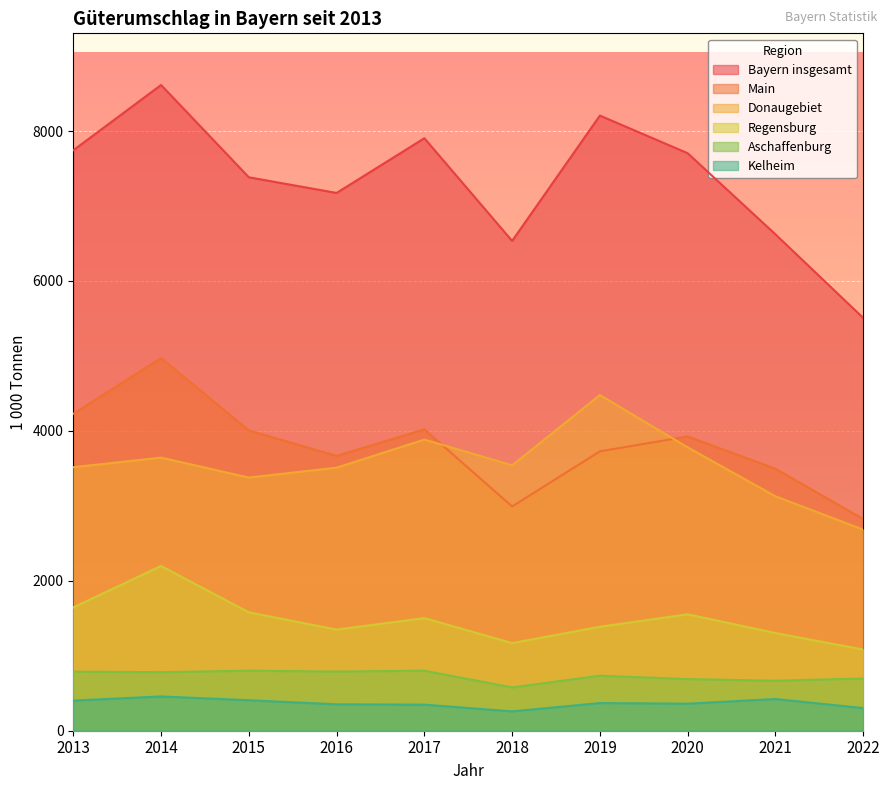

Does the chart display data point markers on the line(s)?

No